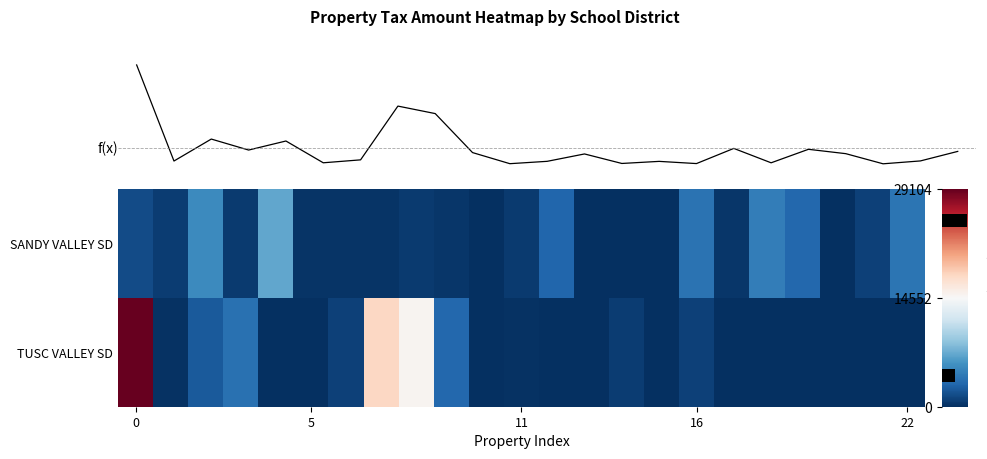

At how many categories does at least one series exceed 22669?

1